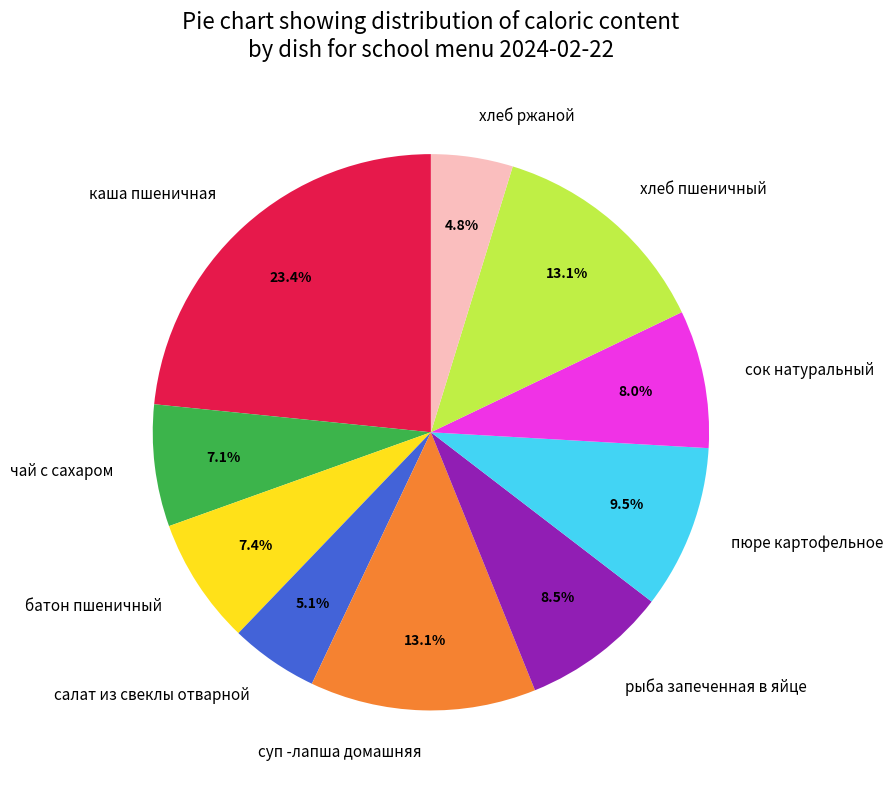

How many slices are in this pie chart?

10